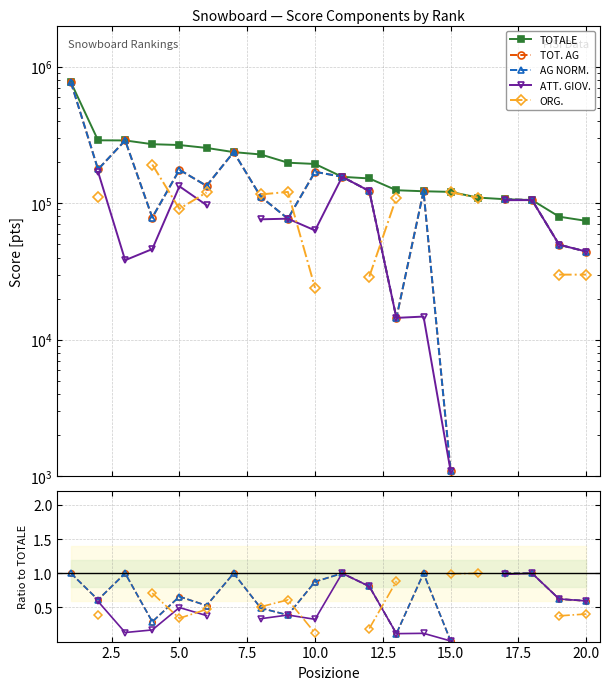

True or false: AG NORM. and TOT. AG cross at least once.

False